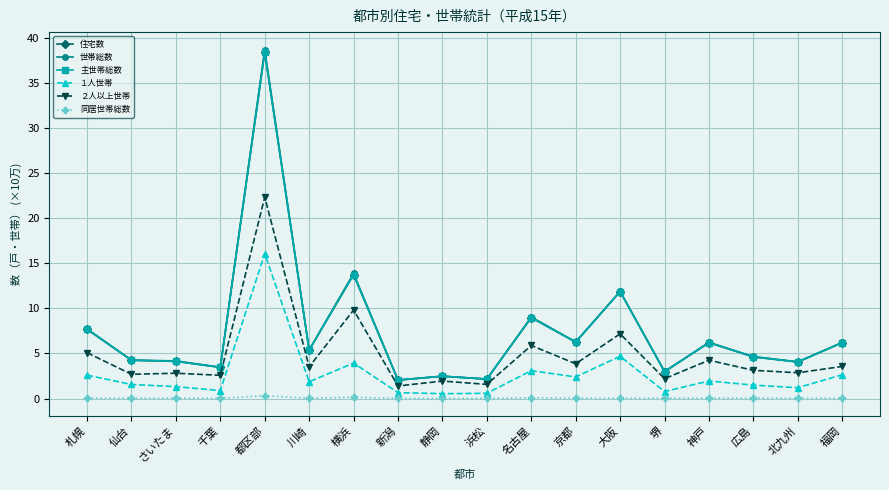

Where is the first local maximum for 世帯総数?

都区部